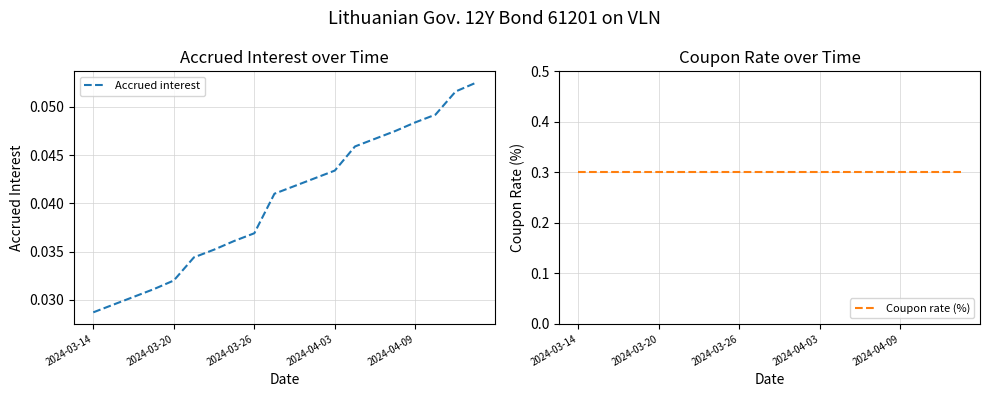

The value of Coupon rate (%) at 9 is 0.3. True or false?

True